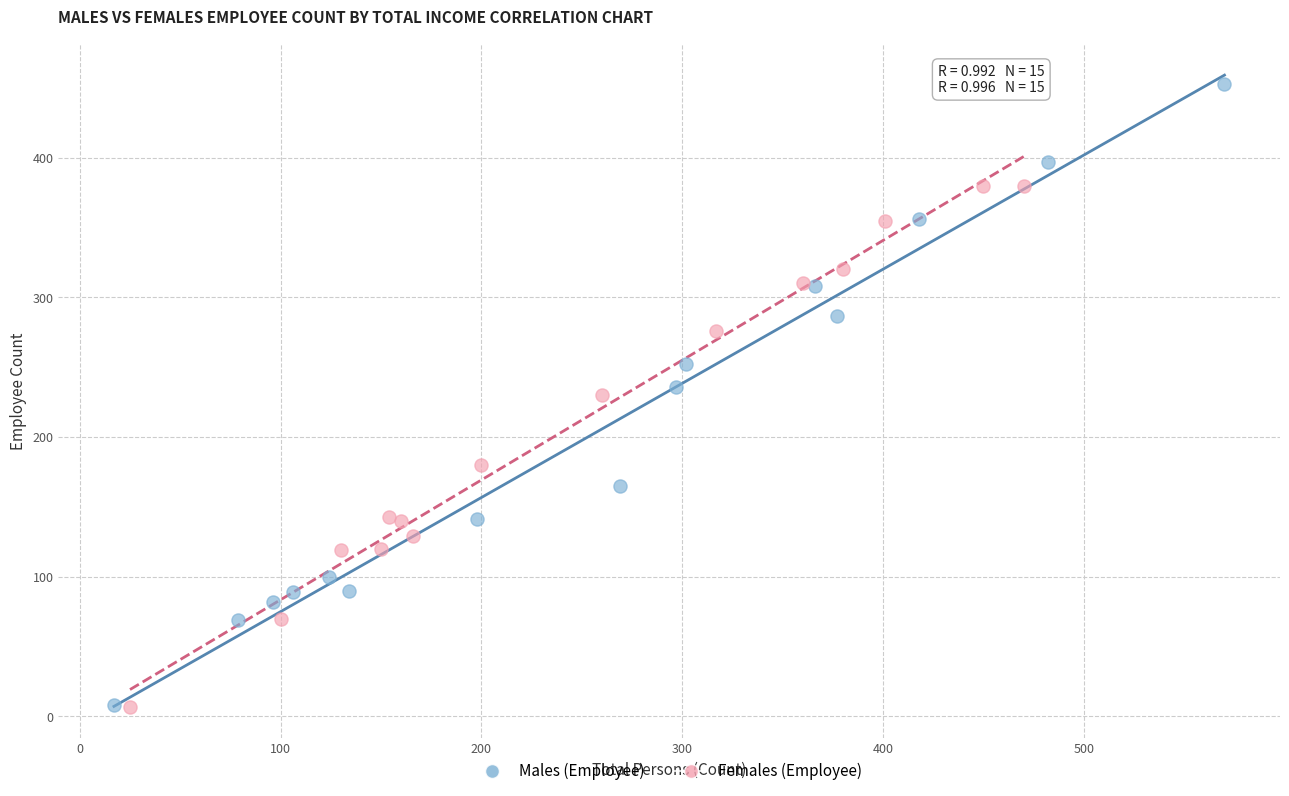

Which series reaches the maximum Y coordinate?

Males (Employee)